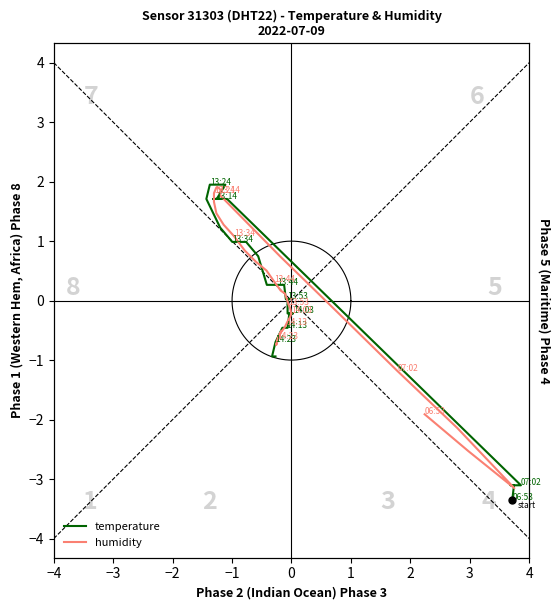

The value of humidity at 13 is 3.0. True or false?

False